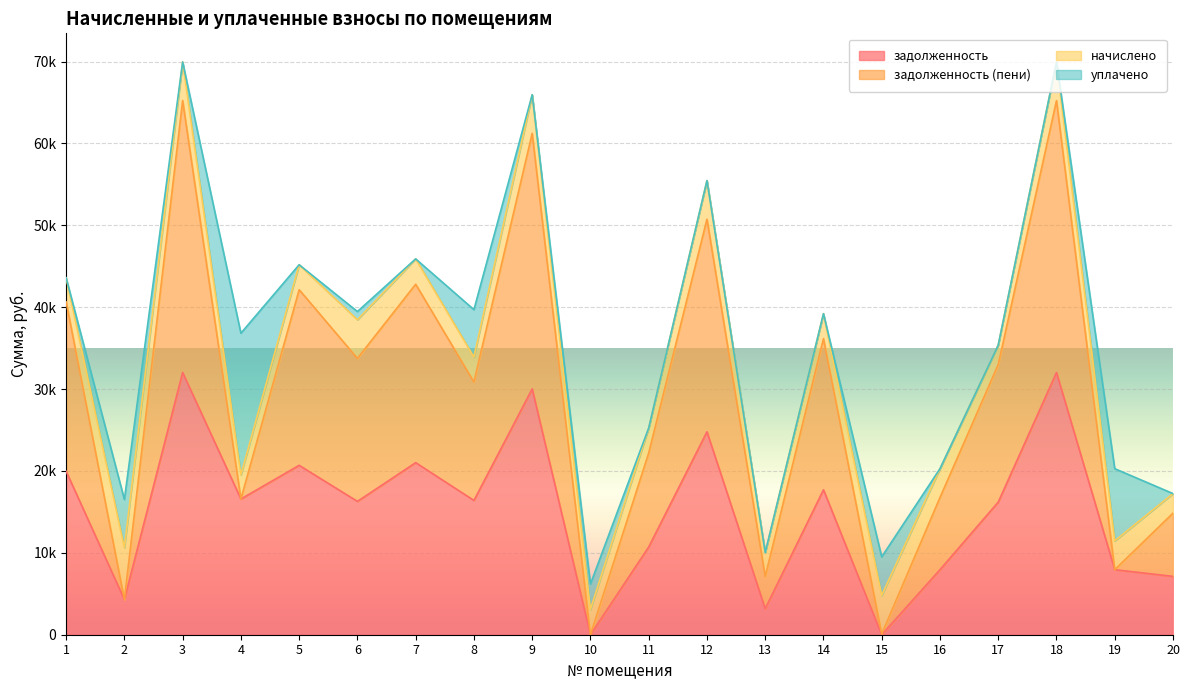

What are all the series names shown in the legend?

задолженность, задолженность (пени), начислено, уплачено